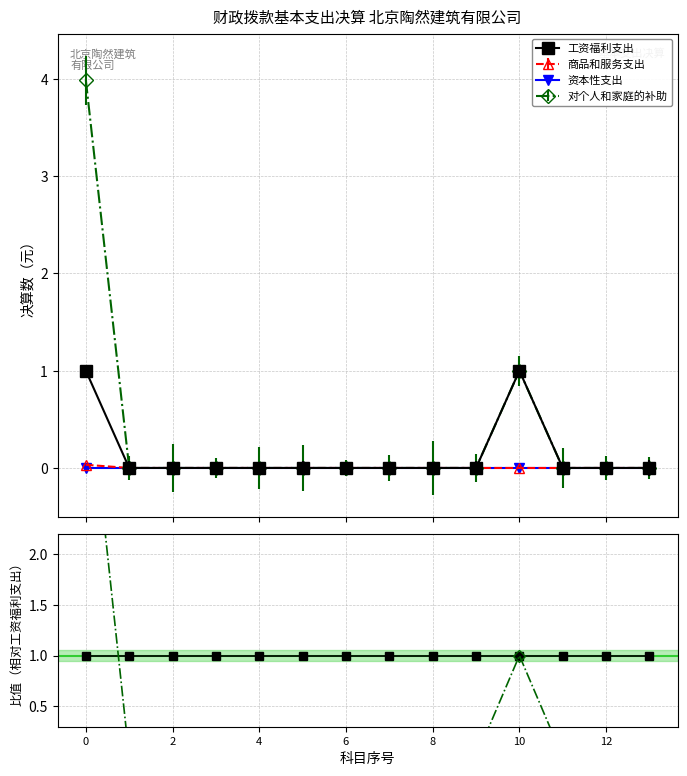

Which has a higher value, 12 or 11?

12